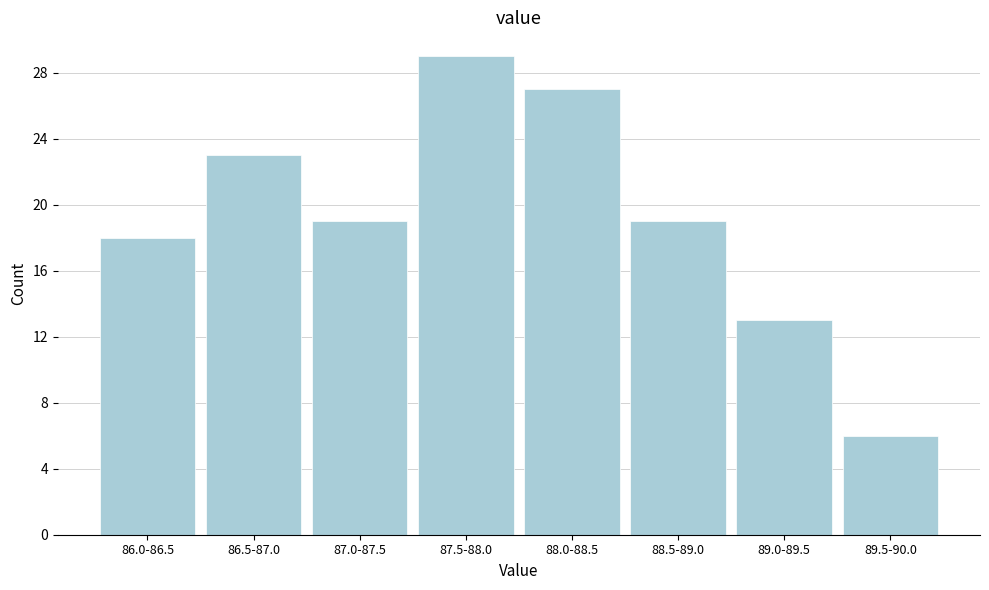

Reading left to right, extract all data points from this chart.

18	23	19	29	27	19	13	6